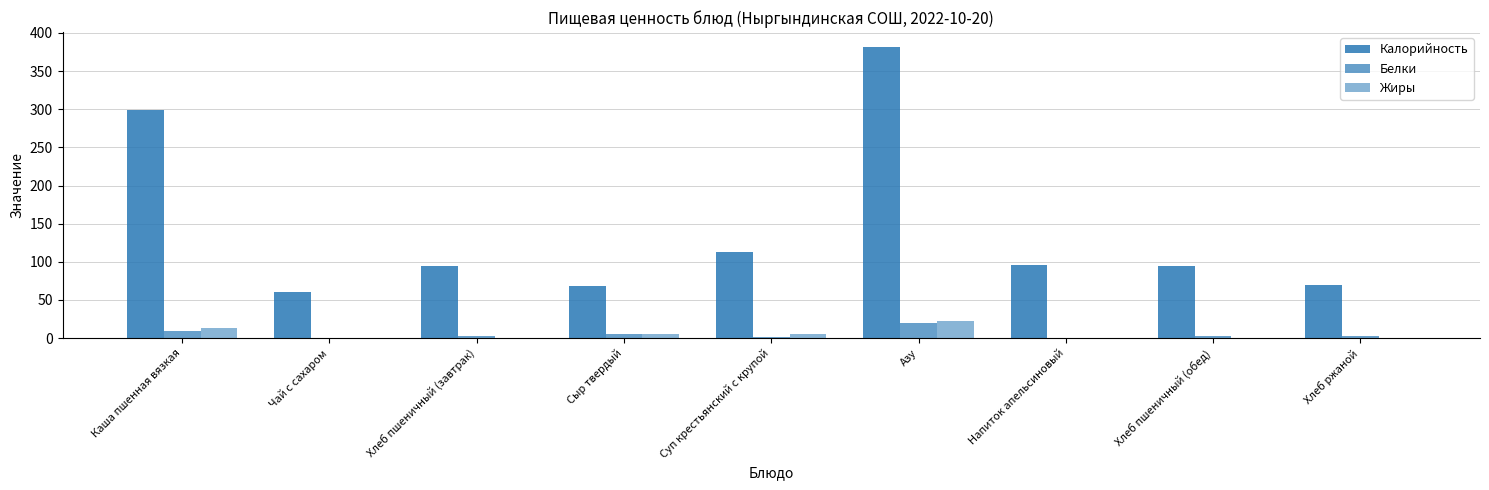

Which series has the largest total across all categories?

Калорийность